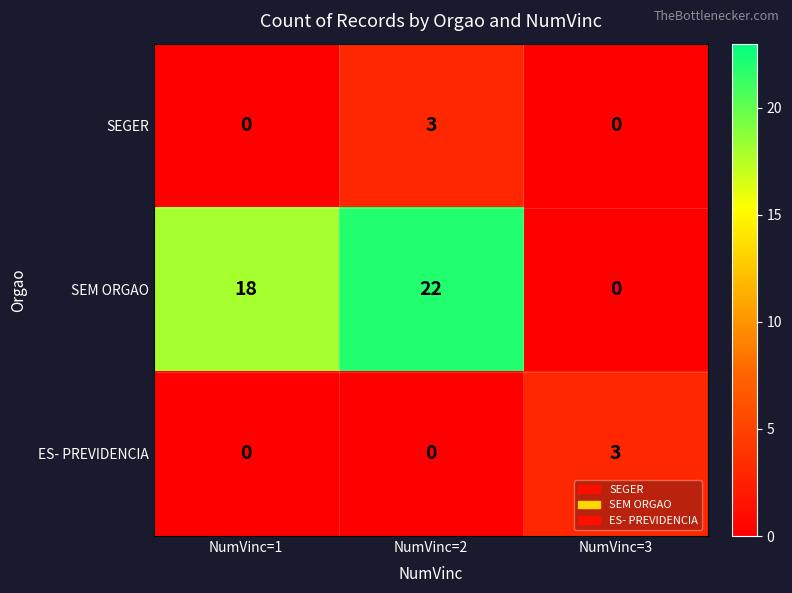

What is the approximate value of SEGER at NumVinc=2?

3